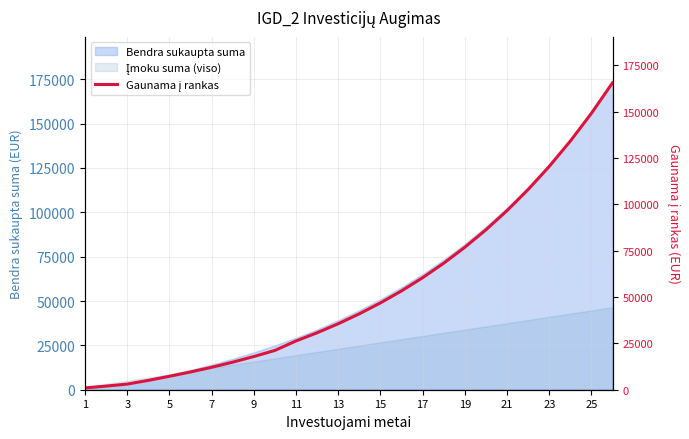

True or false: there are more than 2 points higher than both neighbors.

False